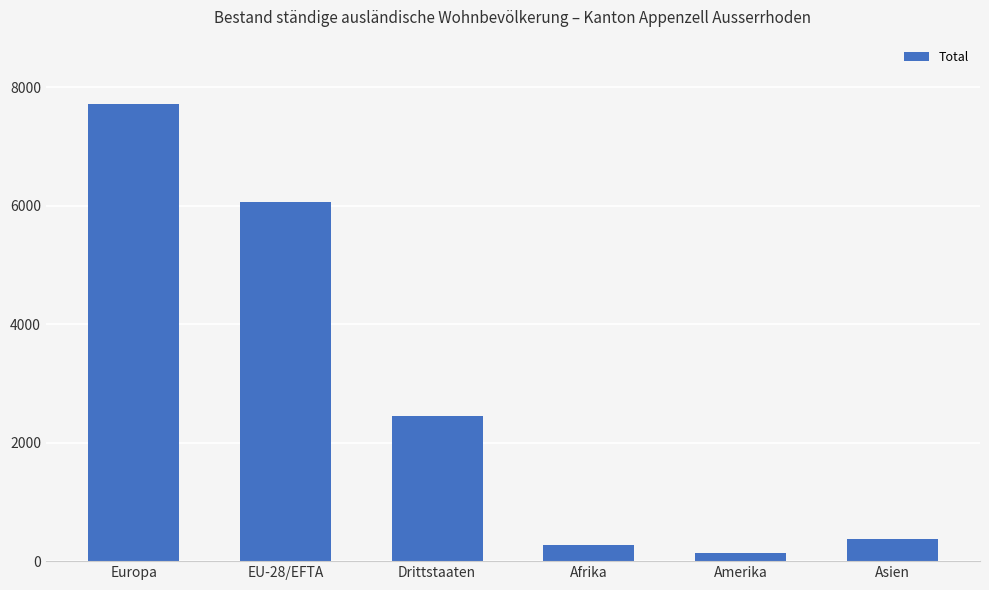

What is the label of the 2nd bar from the left?

EU-28/EFTA